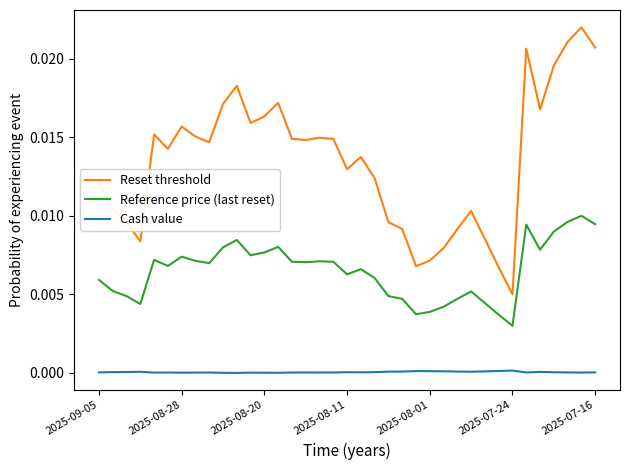

Which series has the widest spread of values?

Reset threshold